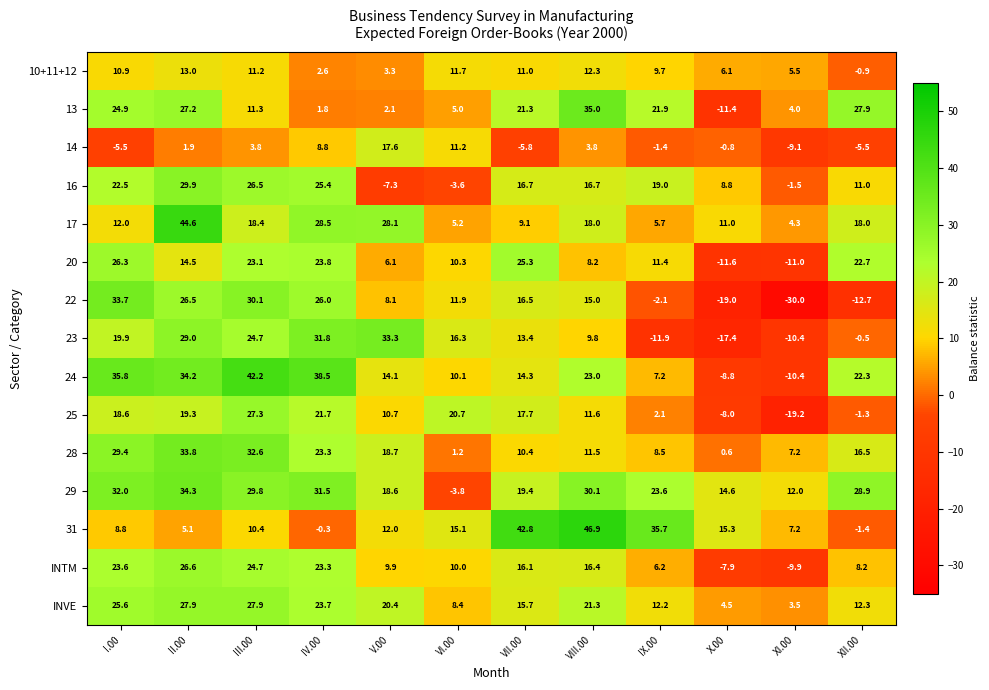

Where is 29 nearest to the value 15?

X.00